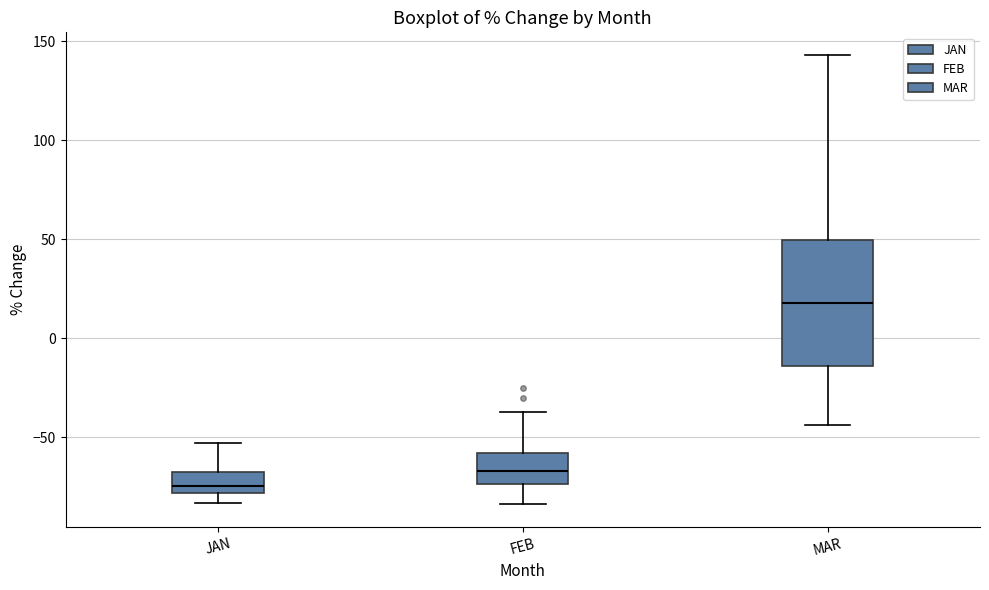

Which box's median line is the highest?

MAR